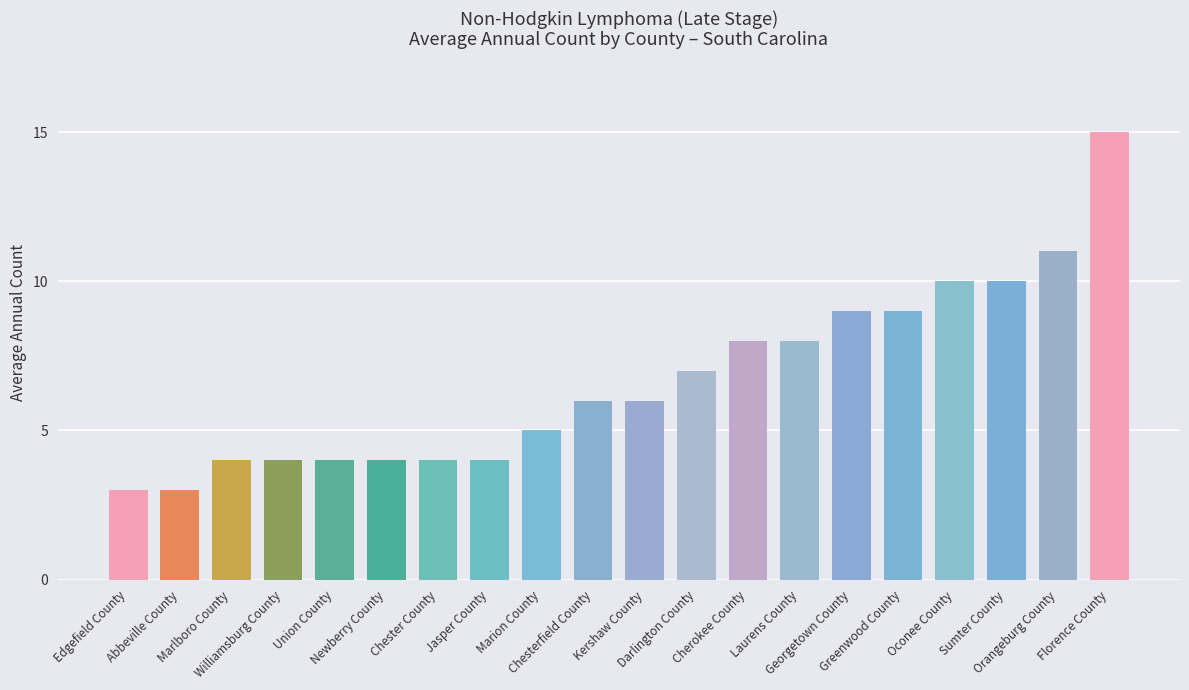

What is the sum of all values?

134